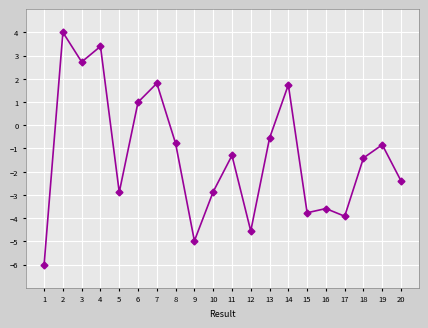

What is the value of the 5th point from the left?

-2.9